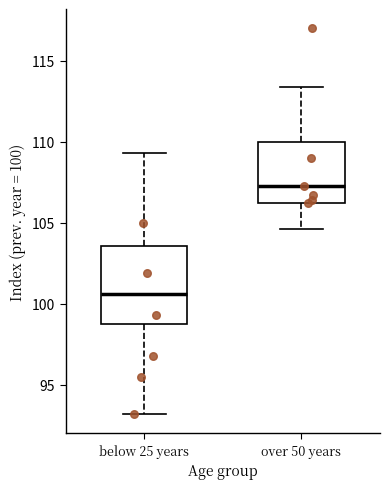

Reading left to right, transcribe this box plot: for each box, give where its median line is, the range the box spans, and where its two whiskers end, as read against the y-axis. The values are not printed on the chart, so give them approximately, as read against the axis.

below 25 years: median 100.5, box 99.0 to 103.5, whiskers 93.0 to 109.5
over 50 years: median 107.5, box 106.0 to 110.0, whiskers 104.5 to 113.5